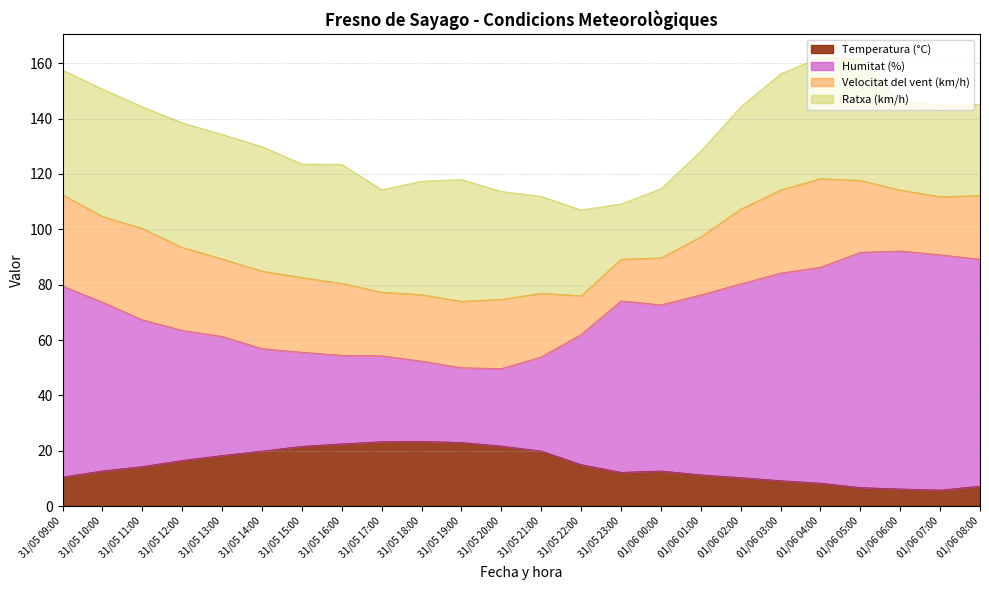

What is the maximum value shown in the chart?

92.2